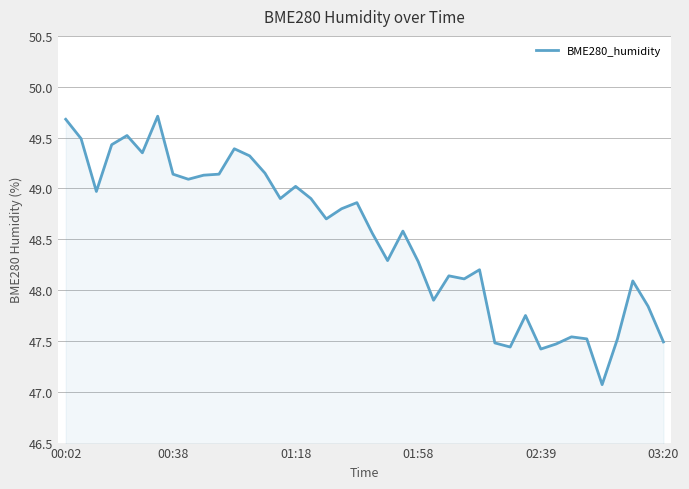

What is the smallest value displayed?

47.1